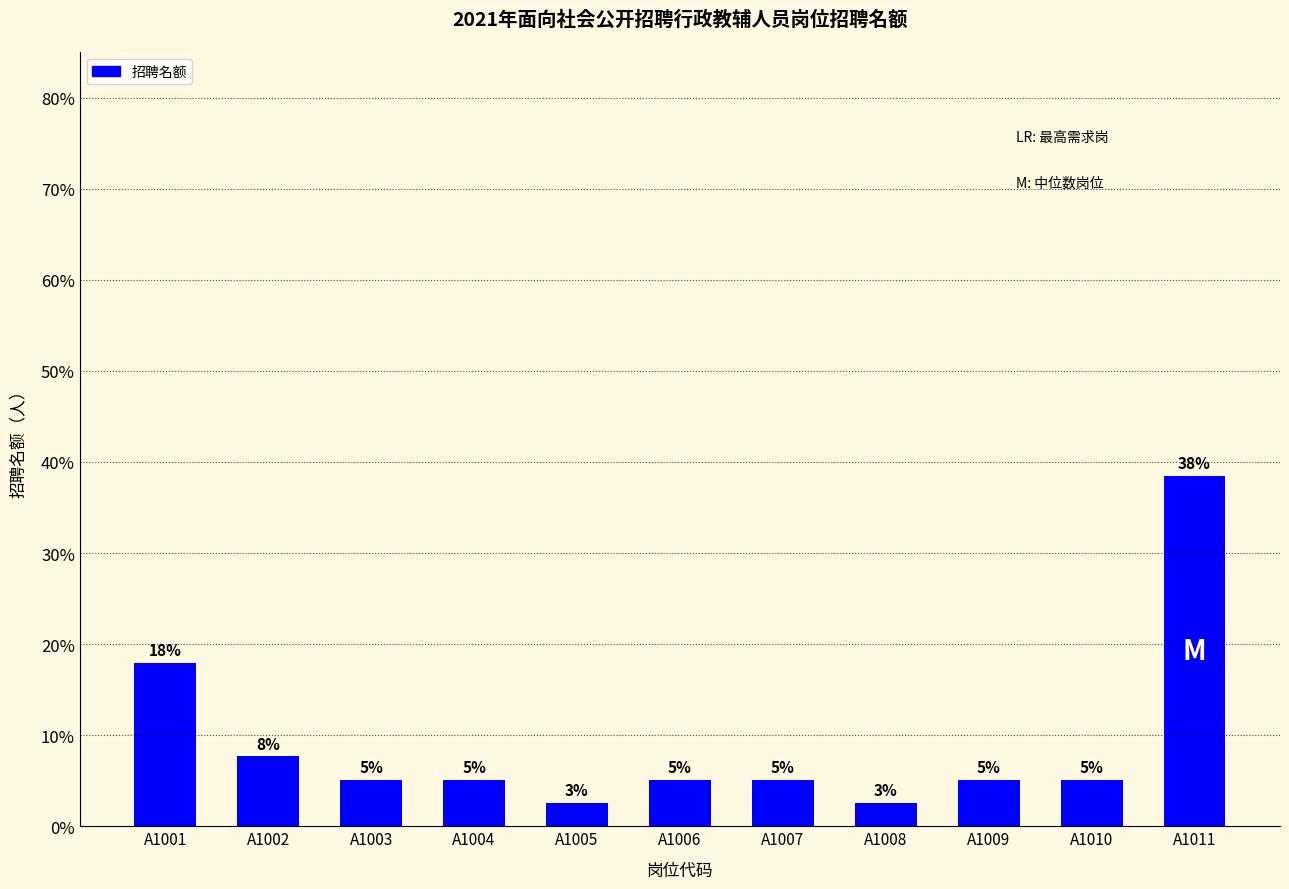

How many bars are there in total?

11